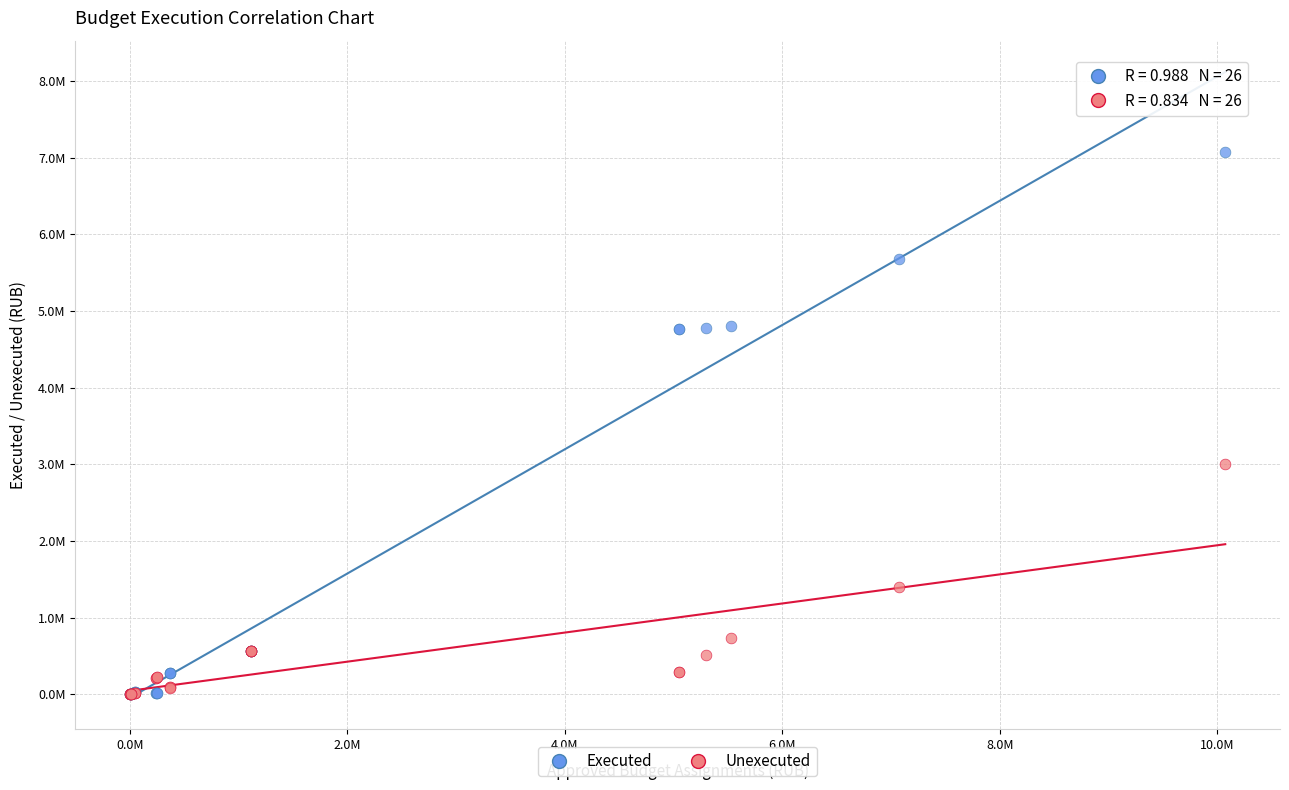

Which series has the widest spread of Y values?

Executed